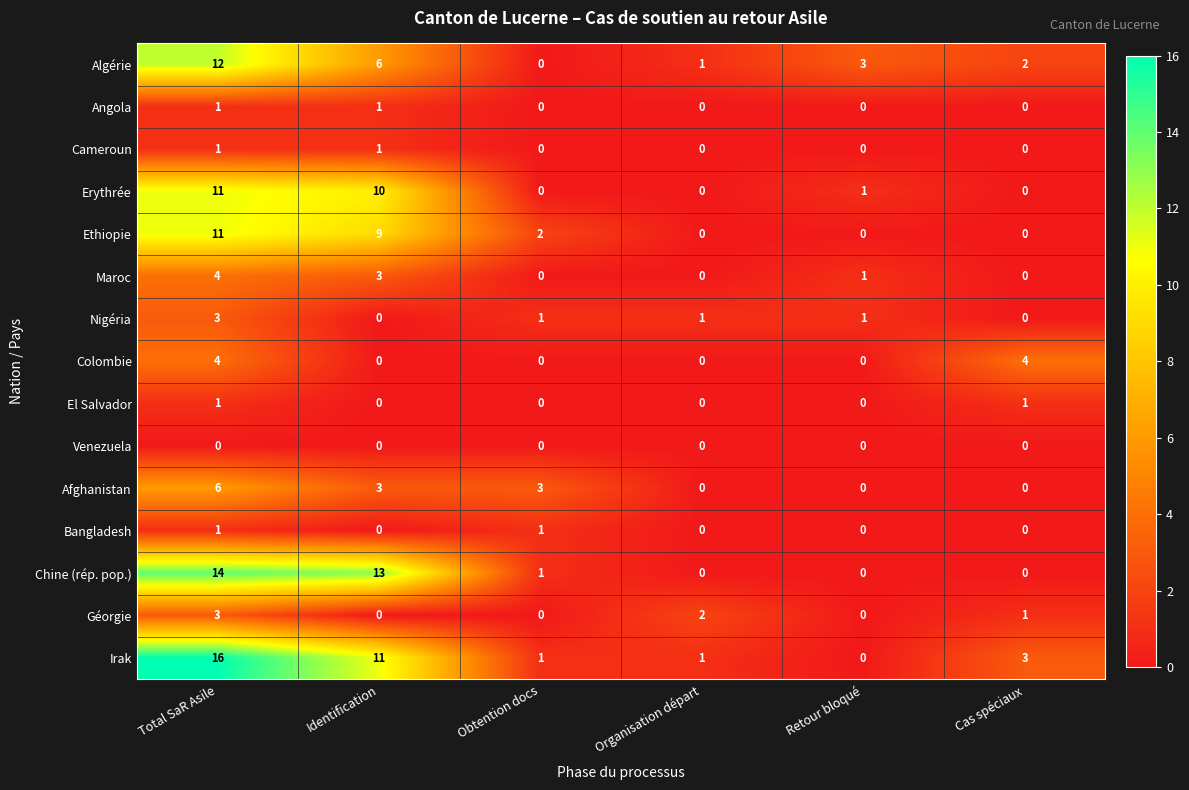

List the labels in order of Algérie value, largest first.

Total SaR Asile, Identification, Retour bloqué, Cas spéciaux, Organisation départ, Obtention docs